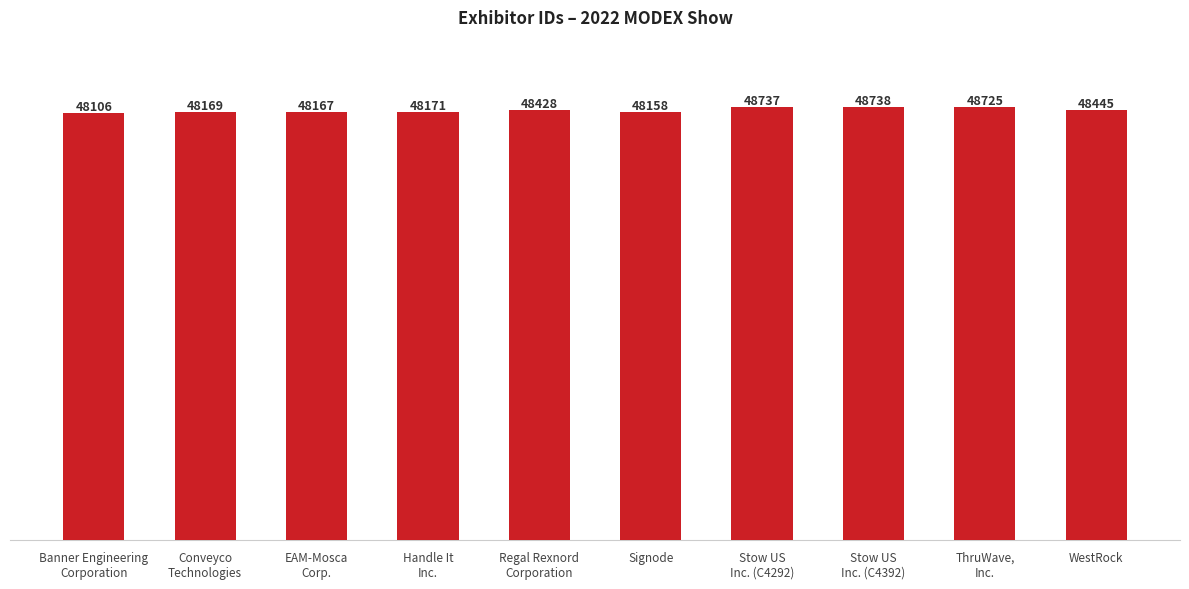

At which category does the chart reach its peak across all series?

Stow US
Inc. (C4392)